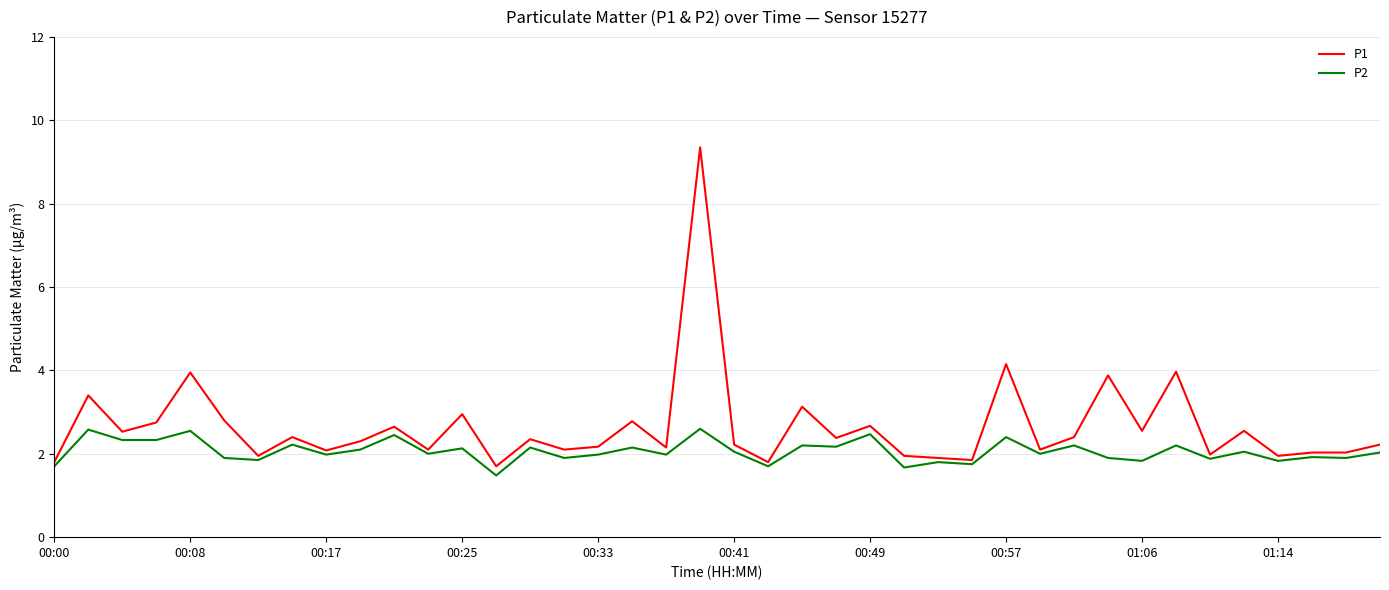

Which series has the largest total across all categories?

P1